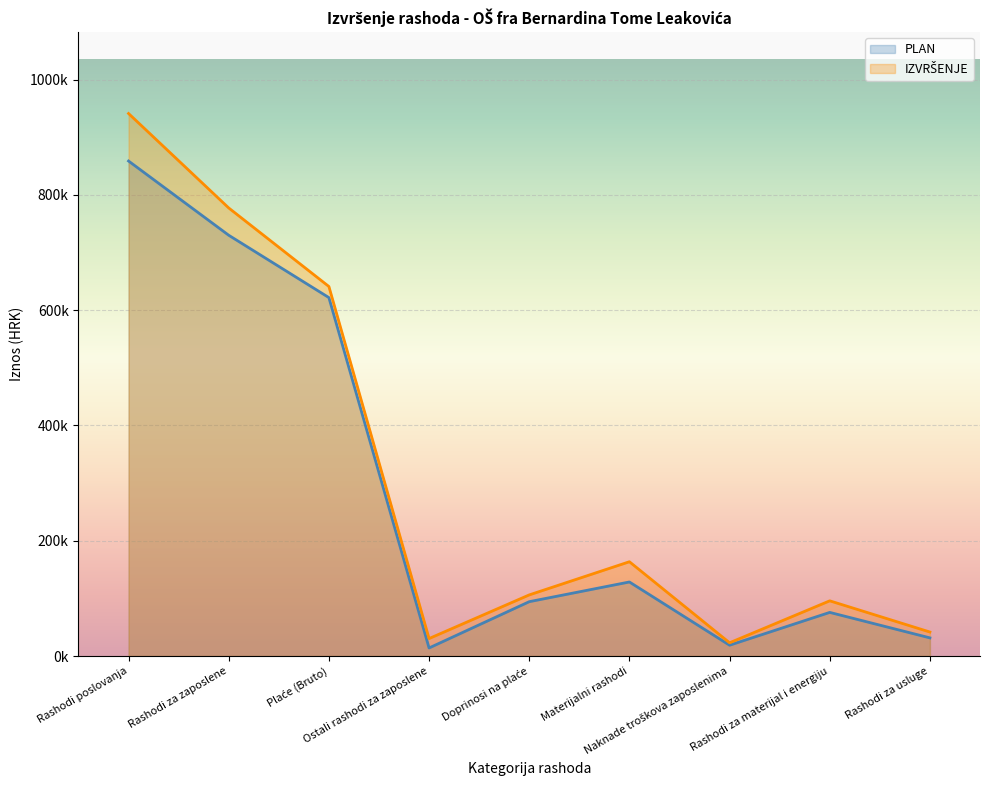

True or false: PLAN and IZVRŠENJE cross at least once.

False